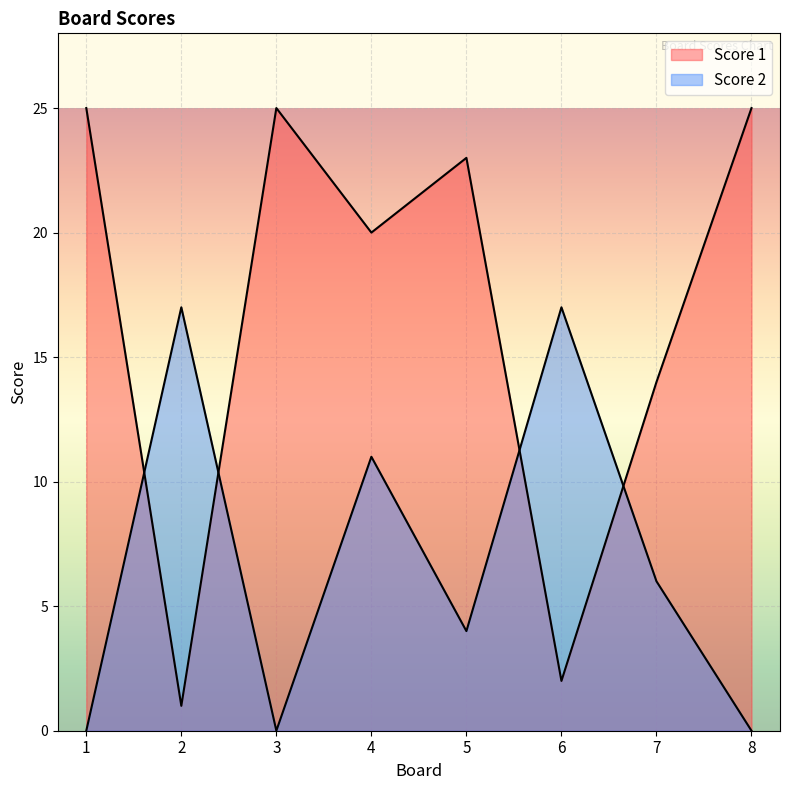

Which series has the largest total across all categories?

Score 1